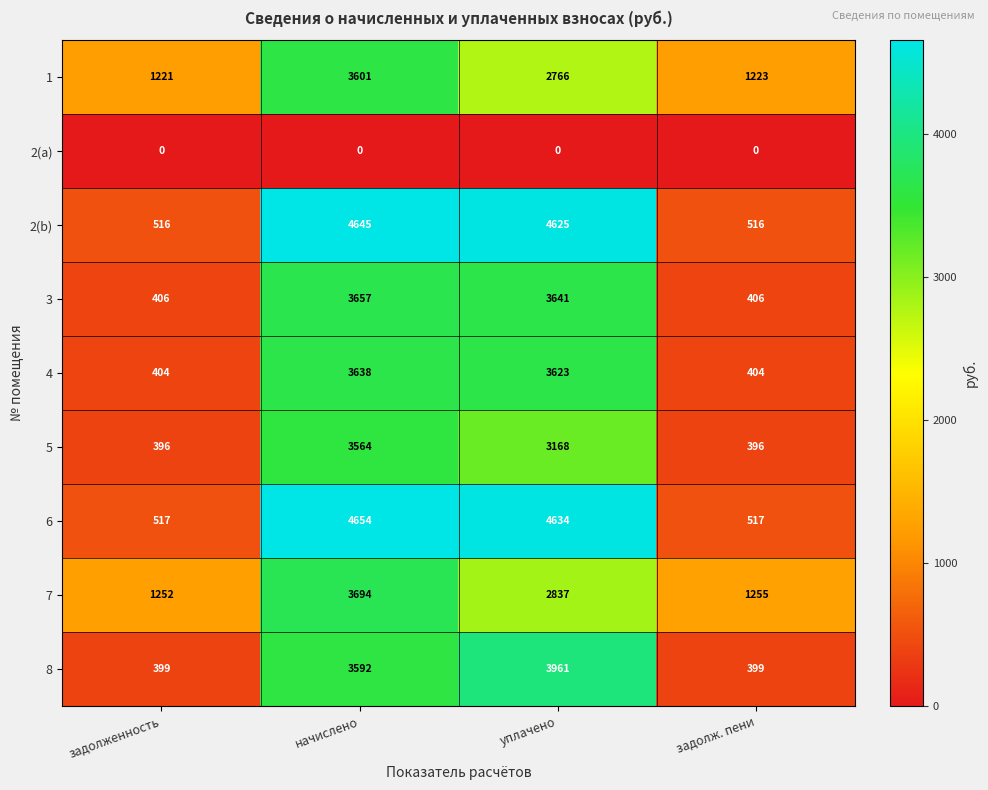

What is the difference between the 6 values at задолж. пени and начислено?

4137